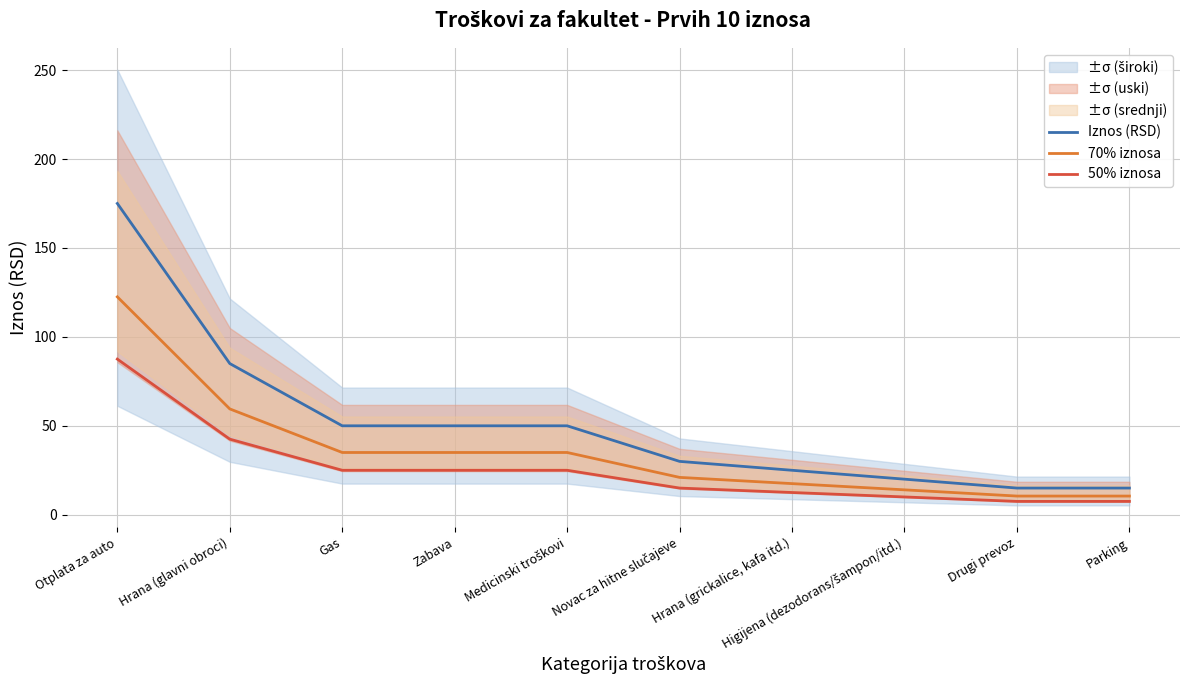

Reading left to right, what are all the values shown in this chart?

Iznos (RSD): Otplata za auto=175.0	Hrana (glavni obroci)=85.0	Gas=50.0	Zabava=50.0	Medicinski troškovi=50.0	Novac za hitne slučajeve=30.0	Hrana (grickalice, kafa itd.)=25.0	Higijena (dezodorans/šampon/itd.)=20.0	Drugi prevoz=15.0	Parking=15.0
70% iznosa: Otplata za auto=122.5	Hrana (glavni obroci)=59.5	Gas=35.0	Zabava=35.0	Medicinski troškovi=35.0	Novac za hitne slučajeve=21.0	Hrana (grickalice, kafa itd.)=17.5	Higijena (dezodorans/šampon/itd.)=14.0	Drugi prevoz=10.5	Parking=10.5
50% iznosa: Otplata za auto=87.5	Hrana (glavni obroci)=42.5	Gas=25.0	Zabava=25.0	Medicinski troškovi=25.0	Novac za hitne slučajeve=15.0	Hrana (grickalice, kafa itd.)=12.5	Higijena (dezodorans/šampon/itd.)=10.0	Drugi prevoz=7.5	Parking=7.5